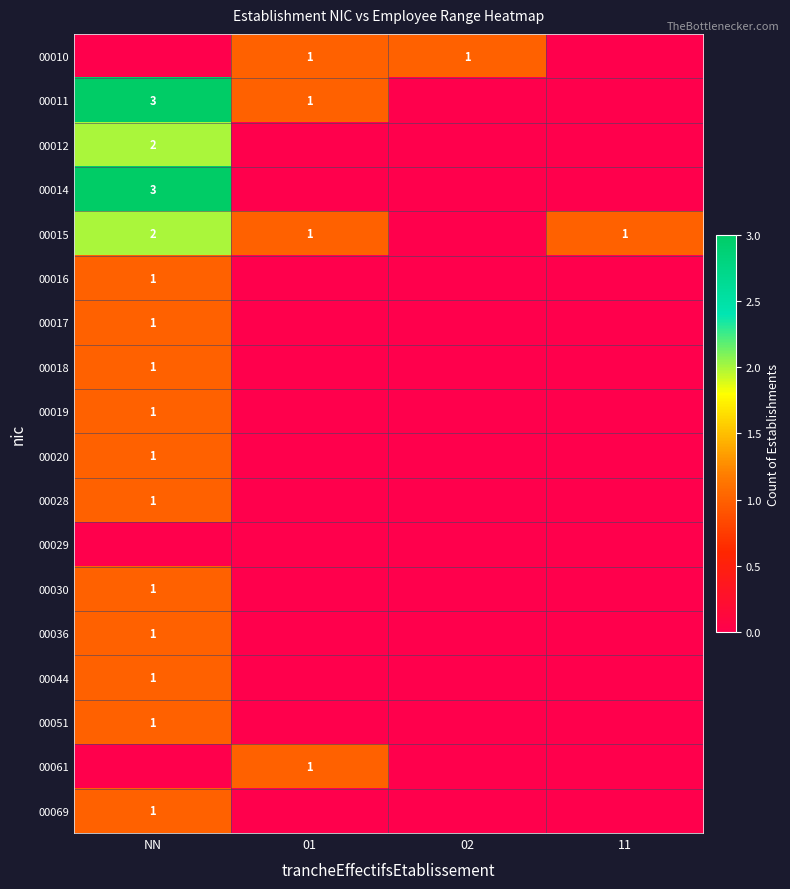

The value of 00019 at NN is 1. True or false?

True